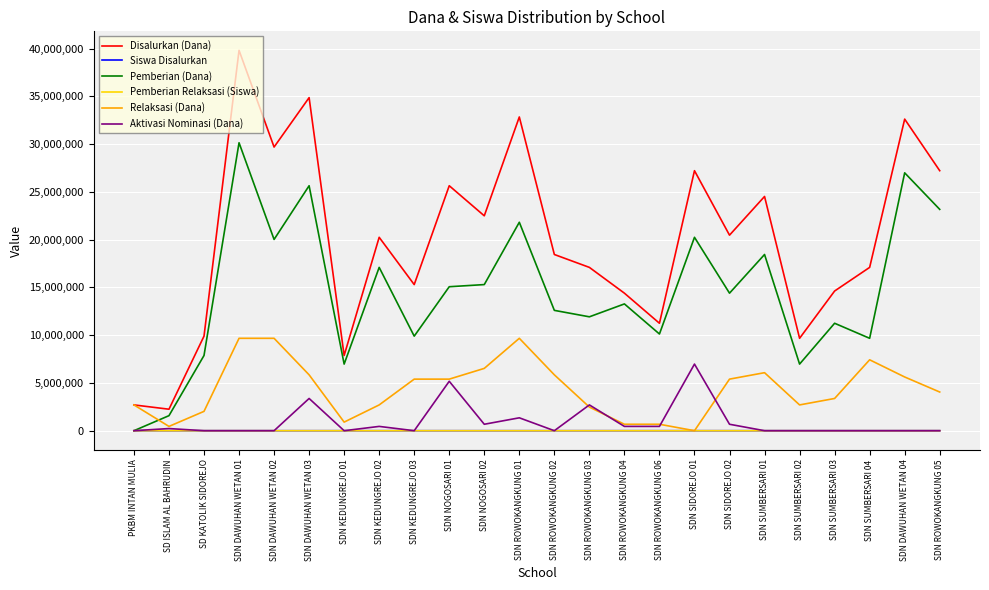

True or false: Disalurkan (Dana) and Siswa Disalurkan cross at least once.

False